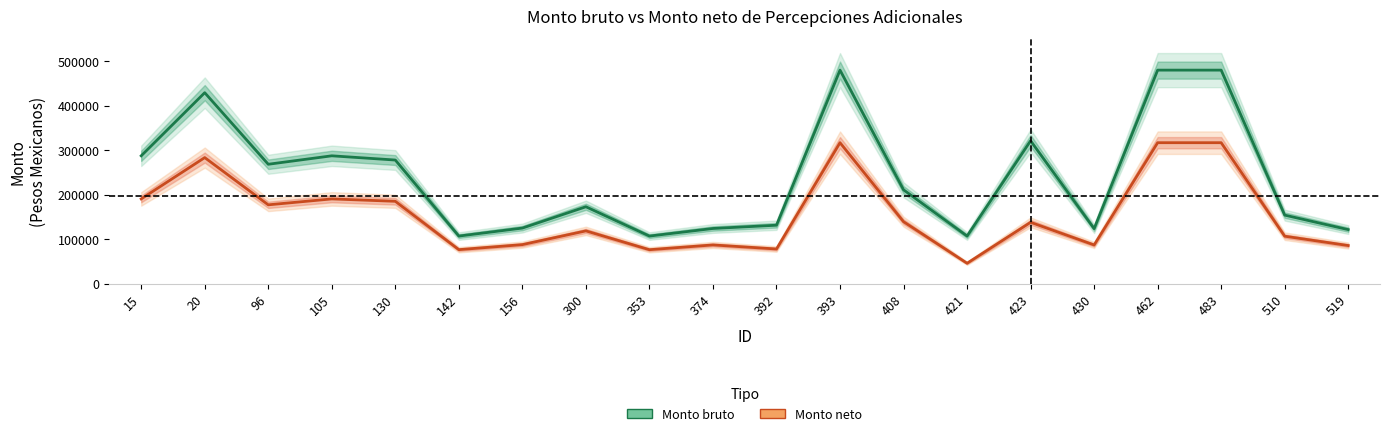

At 105, list the series in order from smallest to largest.

Monto neto, Monto bruto